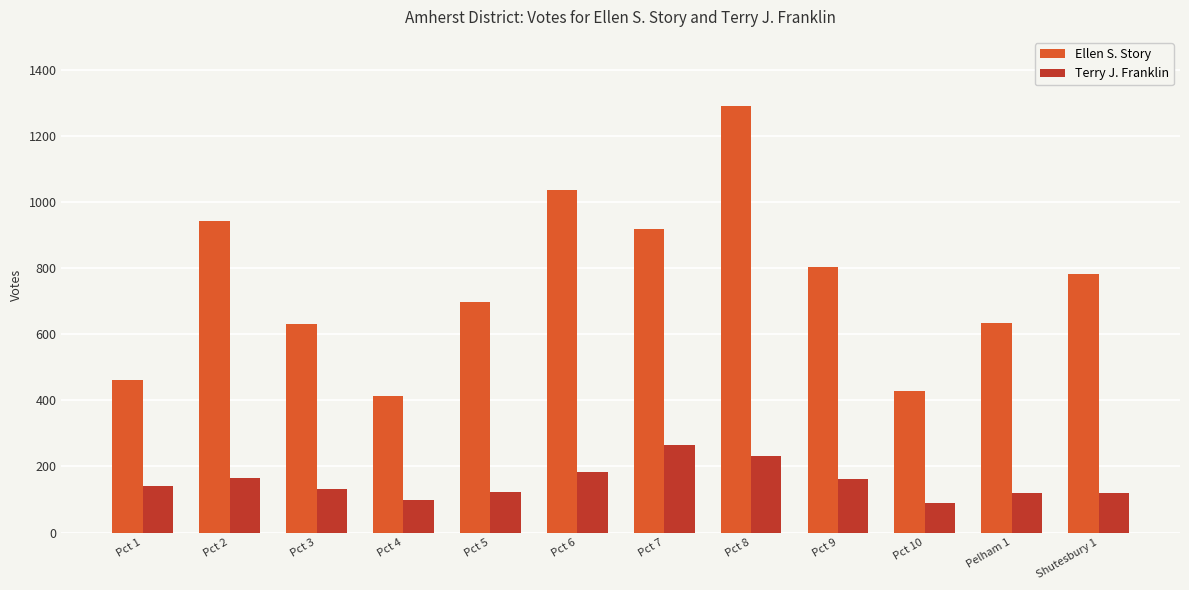

The value of Ellen S. Story at Pelham 1 is 404. True or false?

False